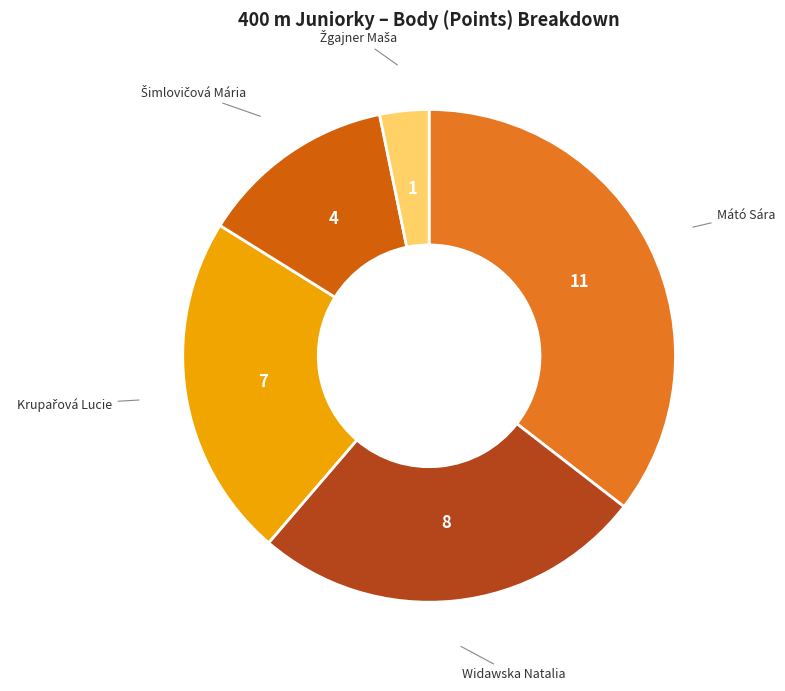

Is it true that Widawska Natalia is 26% of the pie?

True